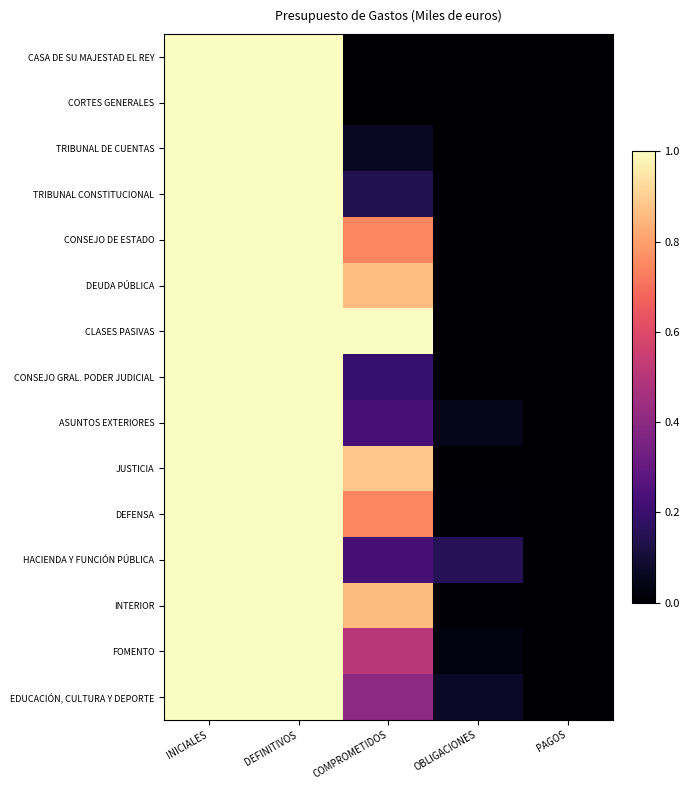

Which series has the largest total across all categories?

CLASES PASIVAS